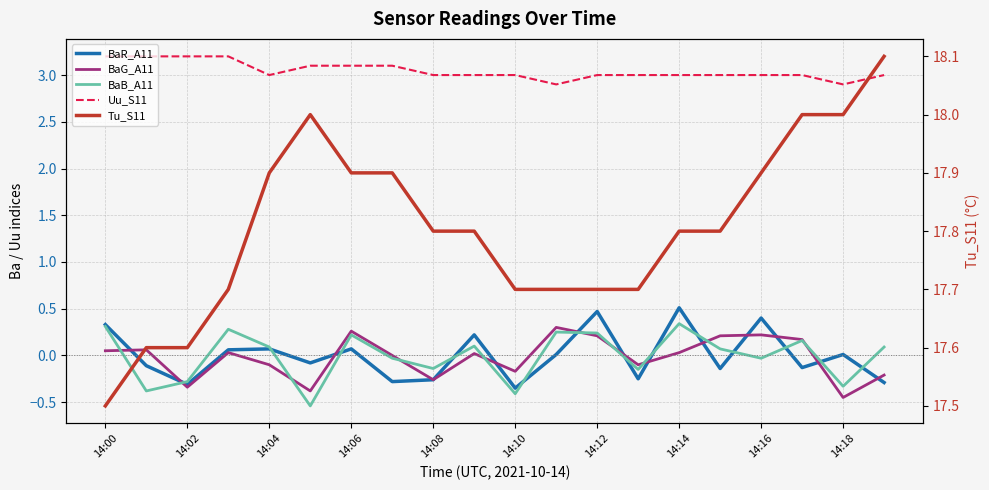

What value does the Uu_S11 series have at 14:14?

3.1